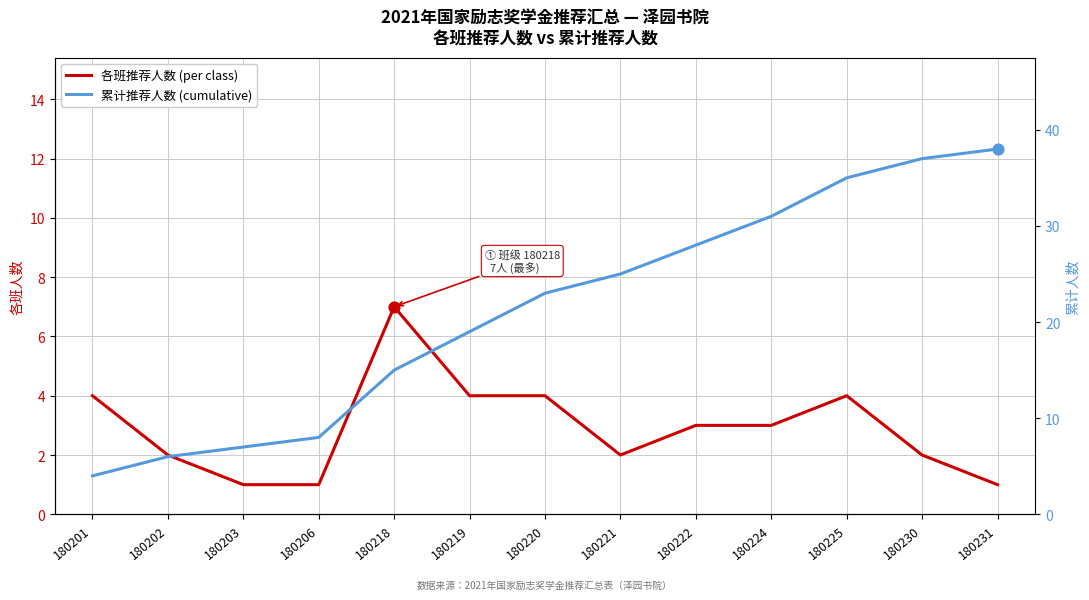

Which series has the widest spread of Y values?

累计推荐人数 (cumulative)